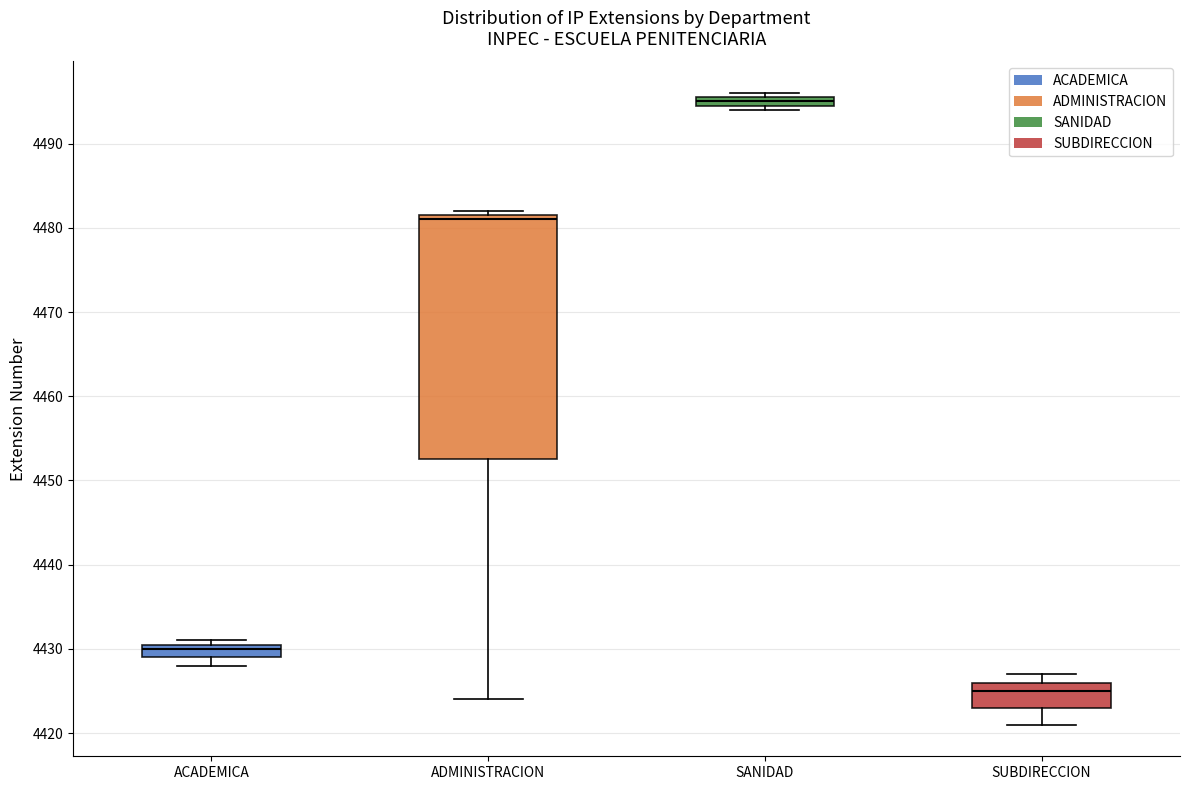

Which box's median line is the lowest?

SUBDIRECCION